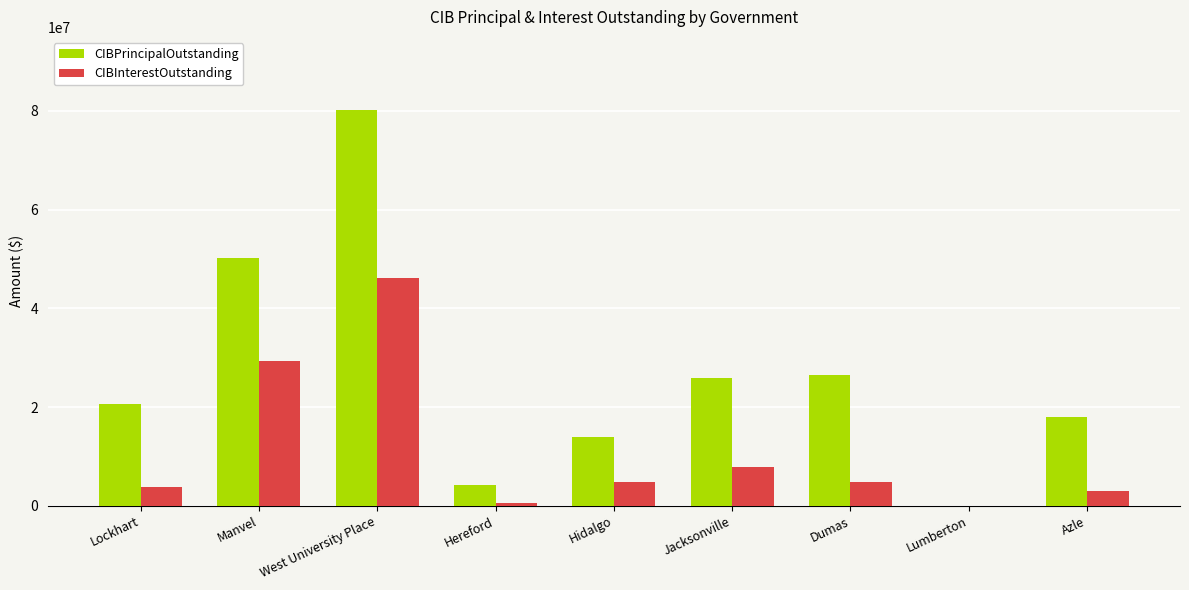

Is the value of CIBPrincipalOutstanding at Dumas greater than the value of CIBInterestOutstanding at Manvel?

No